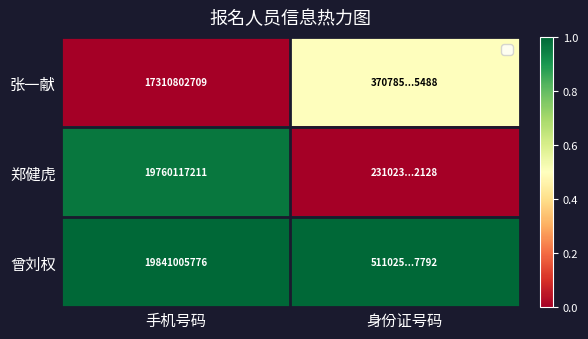

What is the sum of the 张一献 values at 身份证号码 and 手机号码?

0.5